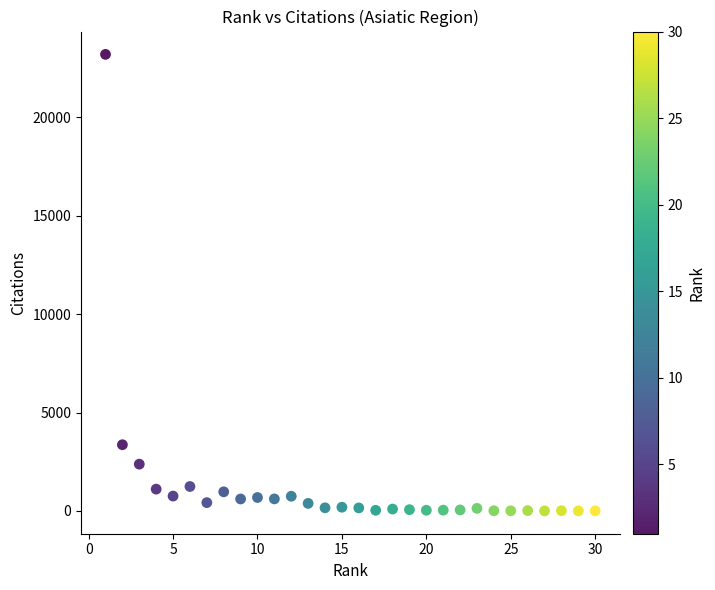

What is the range of Y values (max minus min)?

23204